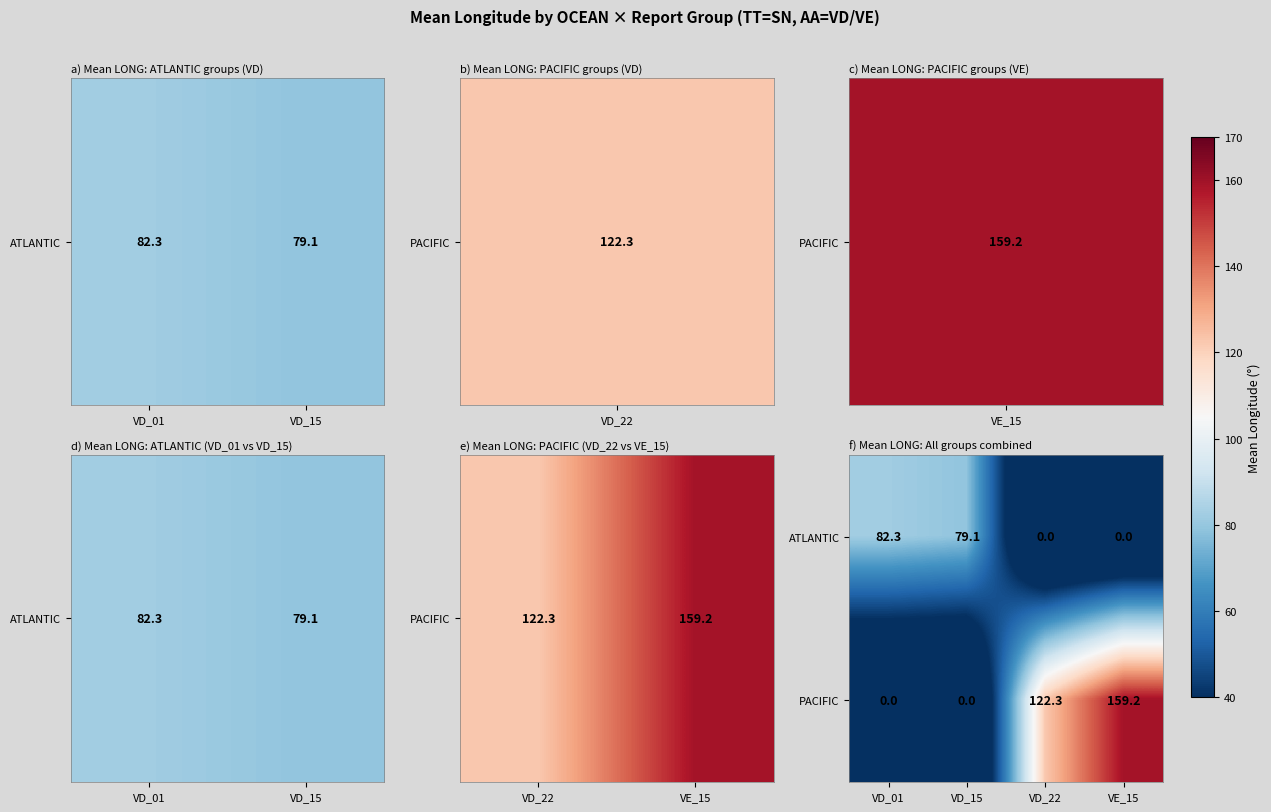

How many categories are shown in the chart?

4